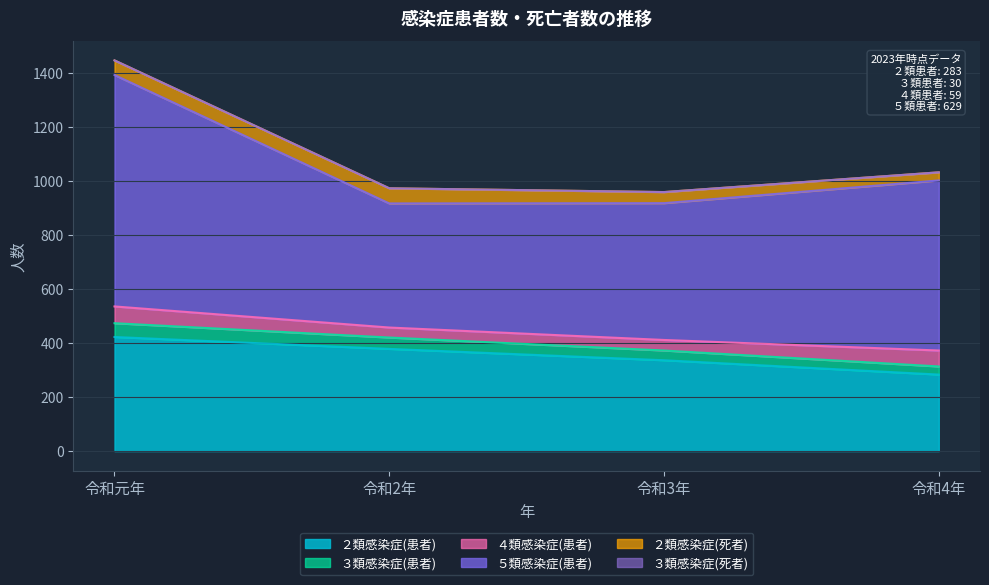

How many series are shown in this chart?

6